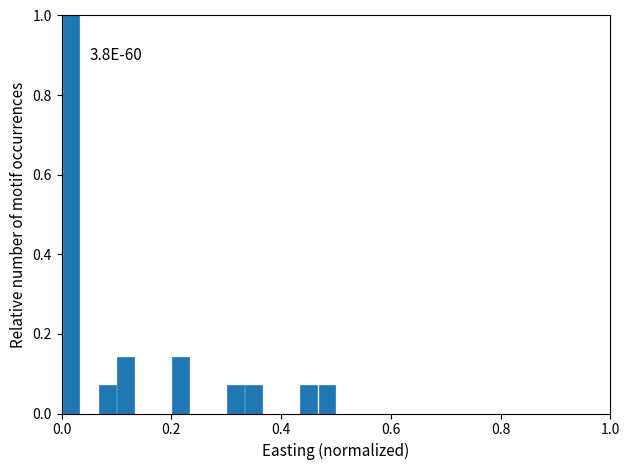

Around what value on the x-axis is the tallest bar? Give the approximate position of its centre, as read against the axis.

0.02